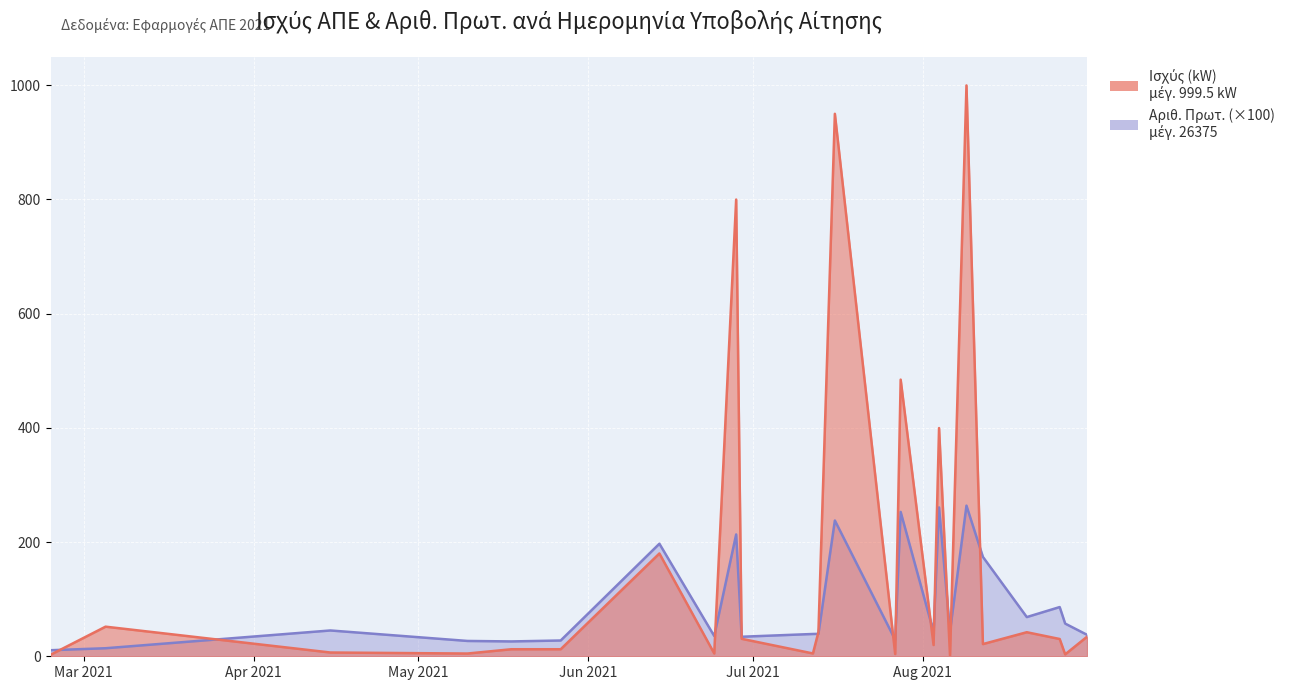

At 2021-06-28, list the series in order from smallest to largest.

Αριθ. Πρωτ. Υποβολής Αίτησης, Ισχύς (kW)